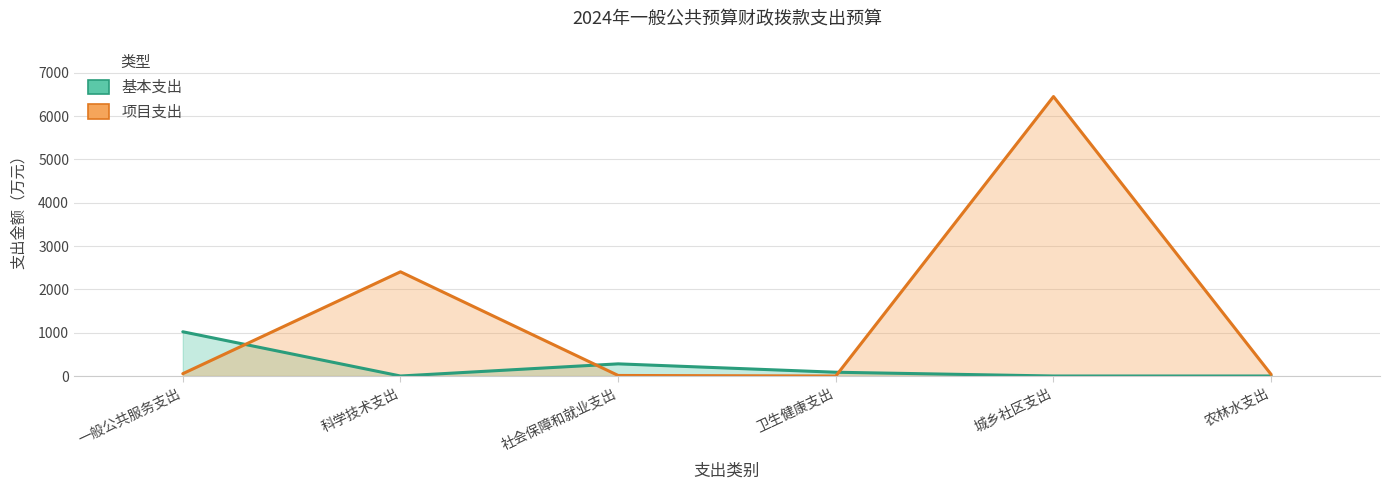

Where is the first local maximum for 项目支出?

科学技术支出